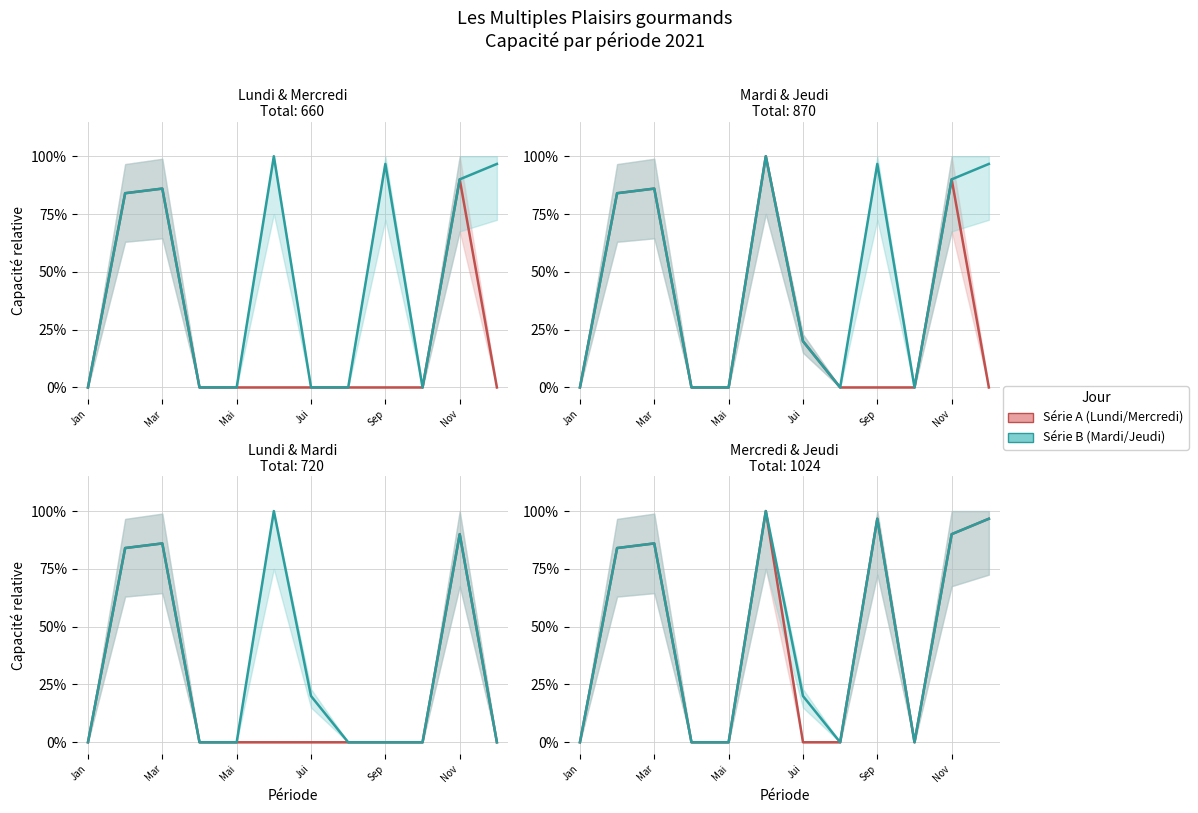

Count the number of categories in the chart.

12